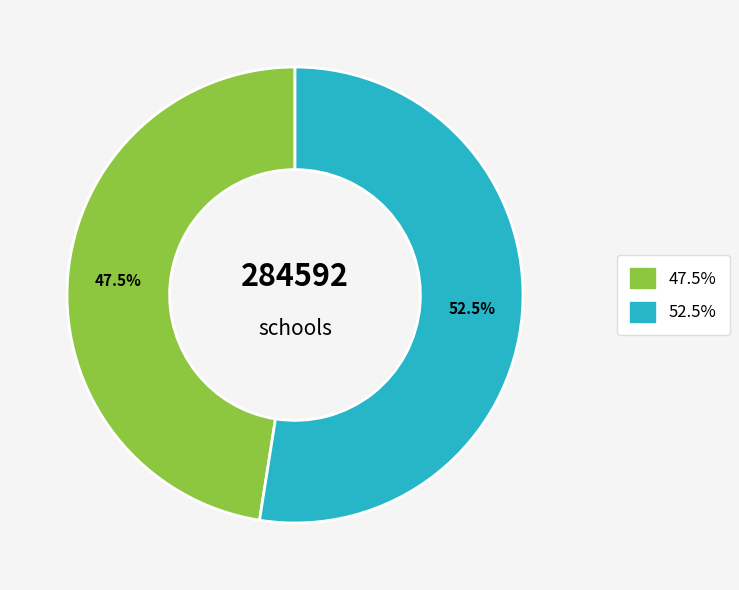

Is there any slice that represents more than half of the pie?

Yes